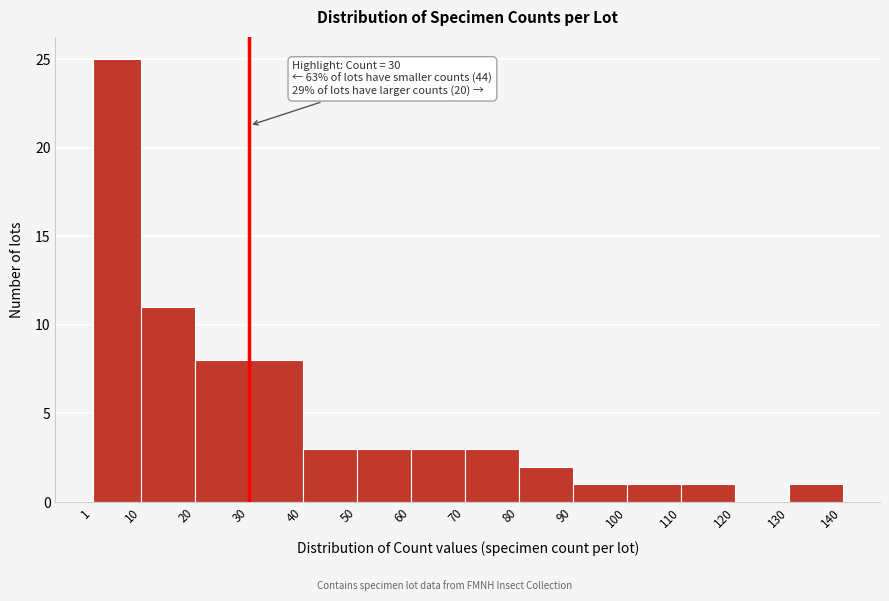

Which range on the x-axis has the tallest bar?

1 to 10